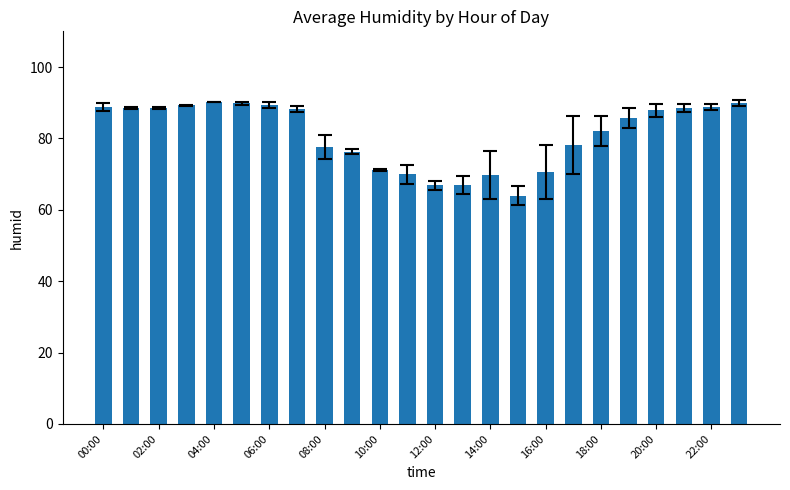

Count the number of values greater than 87.

12